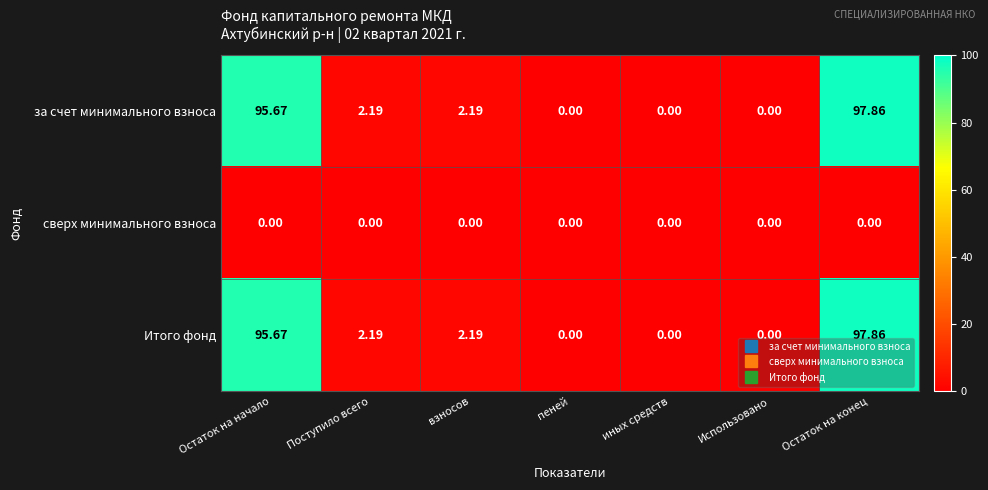

At which category is the sum across all series the highest?

Остаток на конец